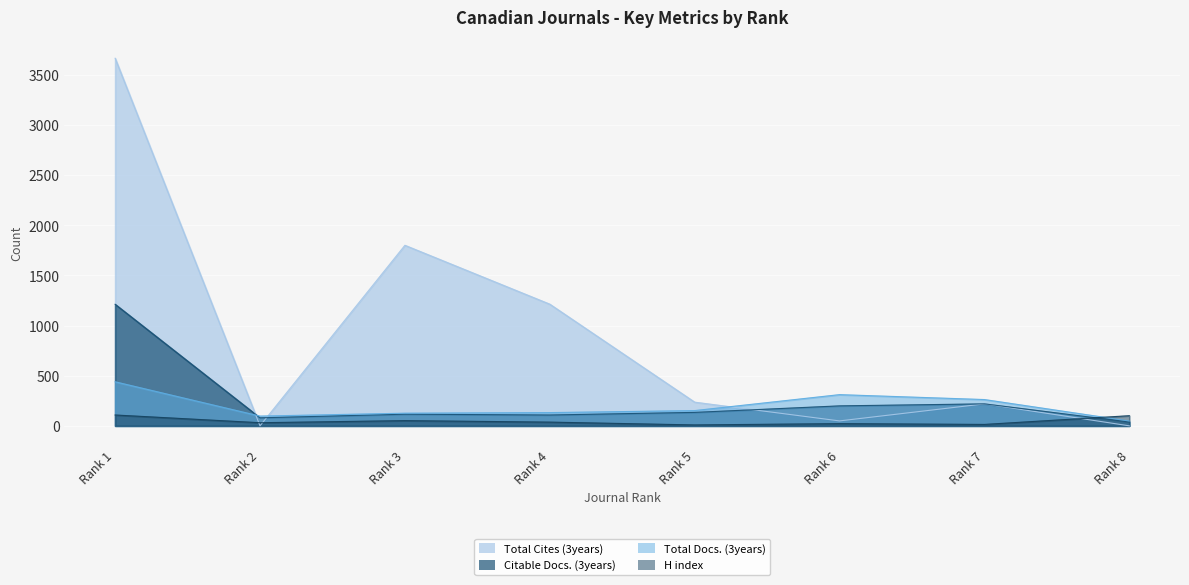

Rank the series by their maximum value, from lowest to highest.

H index, Total Docs. (3years), Citable Docs. (3years), Total Cites (3years)